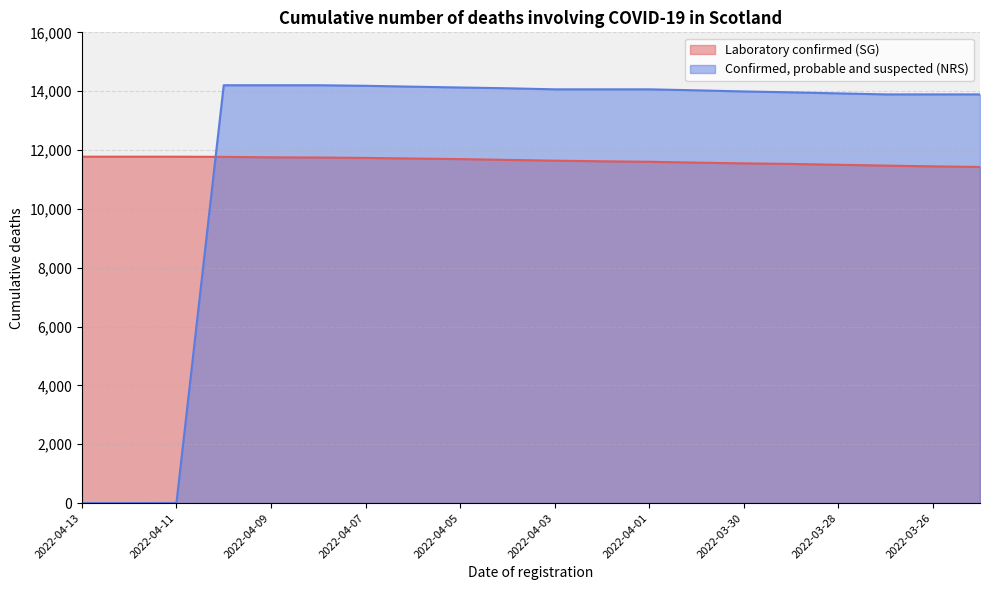

Does the chart display data point markers on the line(s)?

No